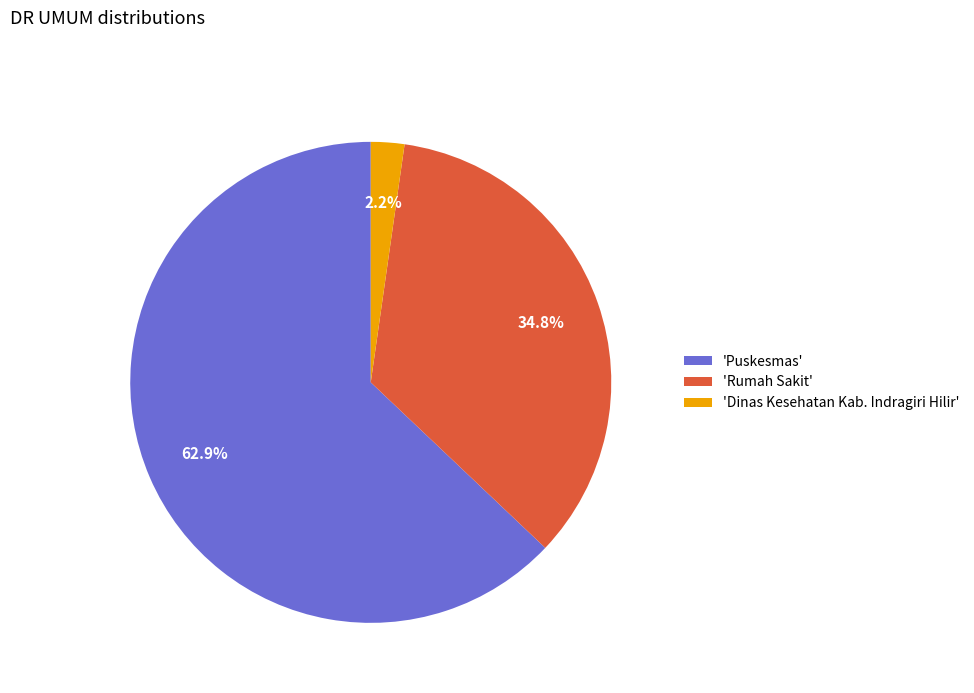

Which category has the biggest portion of the pie?

'Puskesmas'